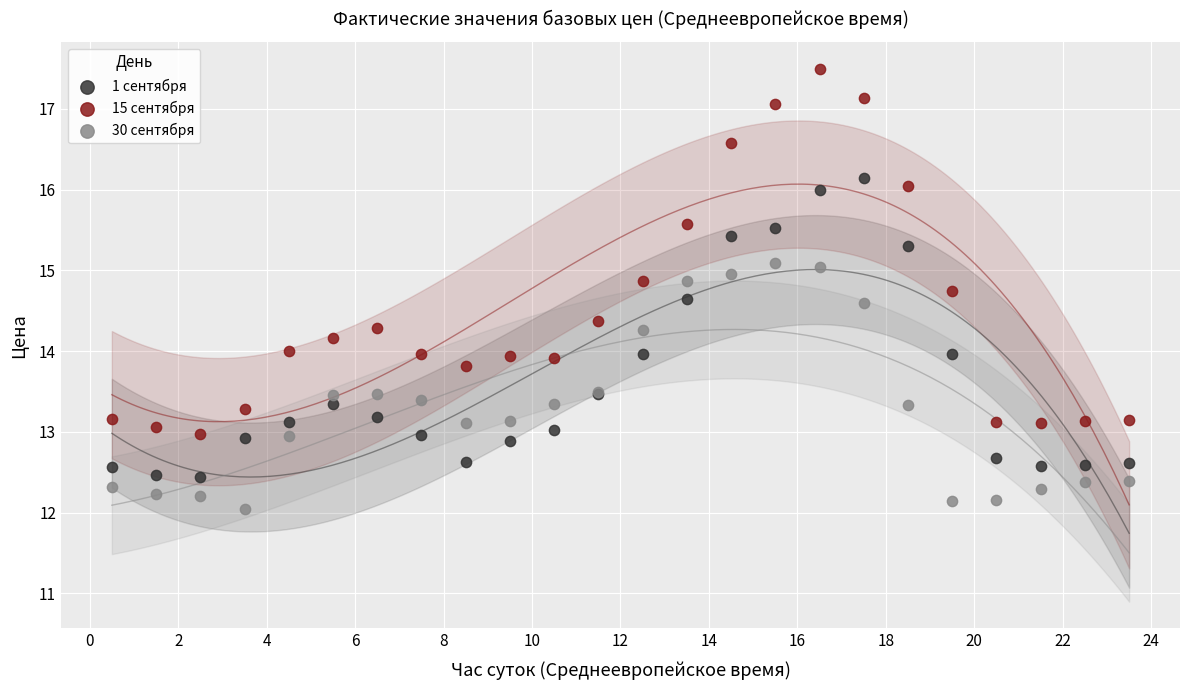

What are all the series names shown in the legend?

1 сентября, 15 сентября, 30 сентября